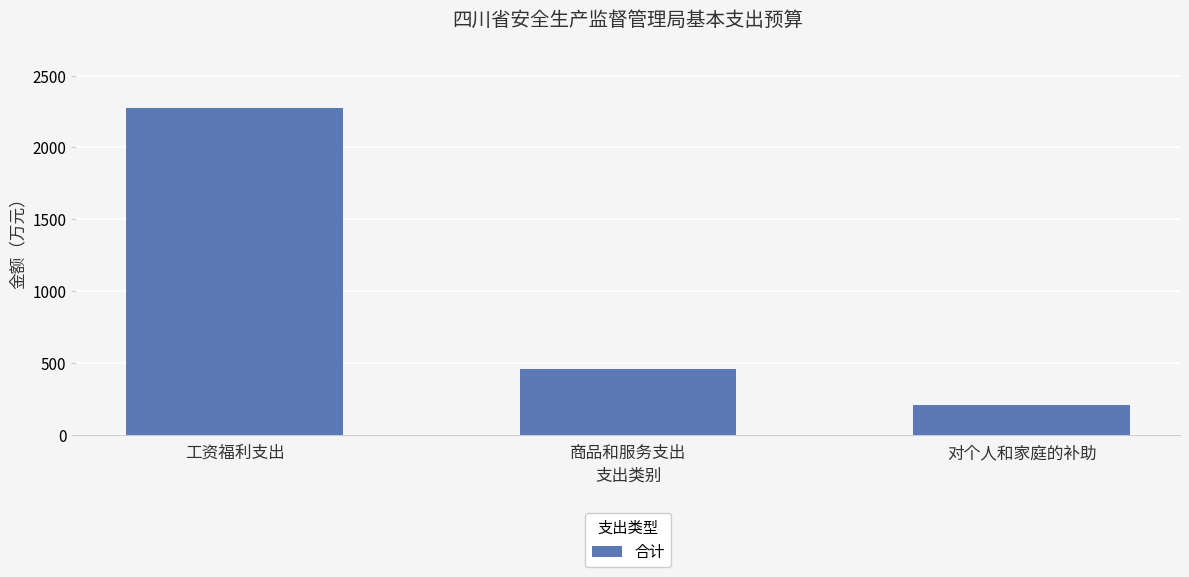

How many values exceed 457?

2